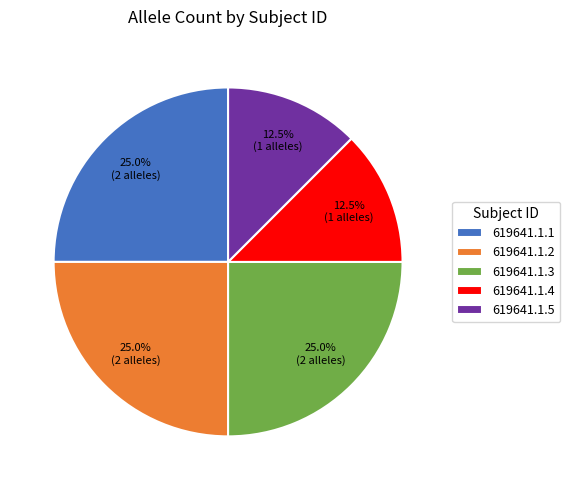

Combined, what portion of the pie is 619641.1.3 and 619641.1.2?

50.0%